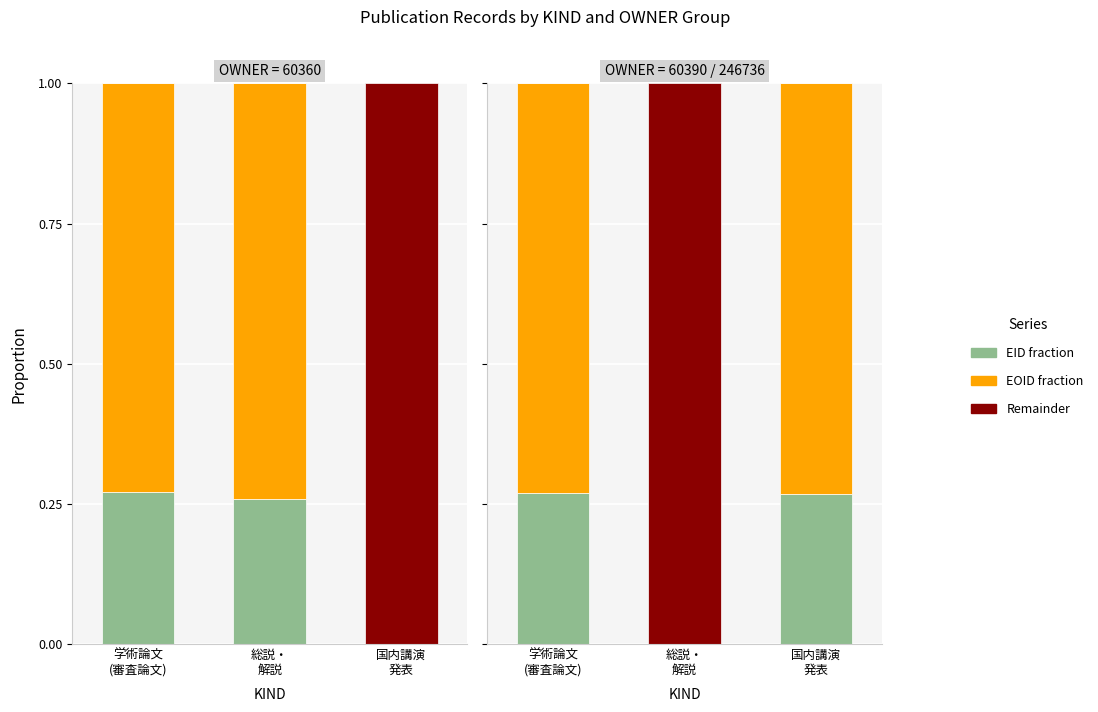

Which category has the lowest value in the EID fraction series?

総説・
解説